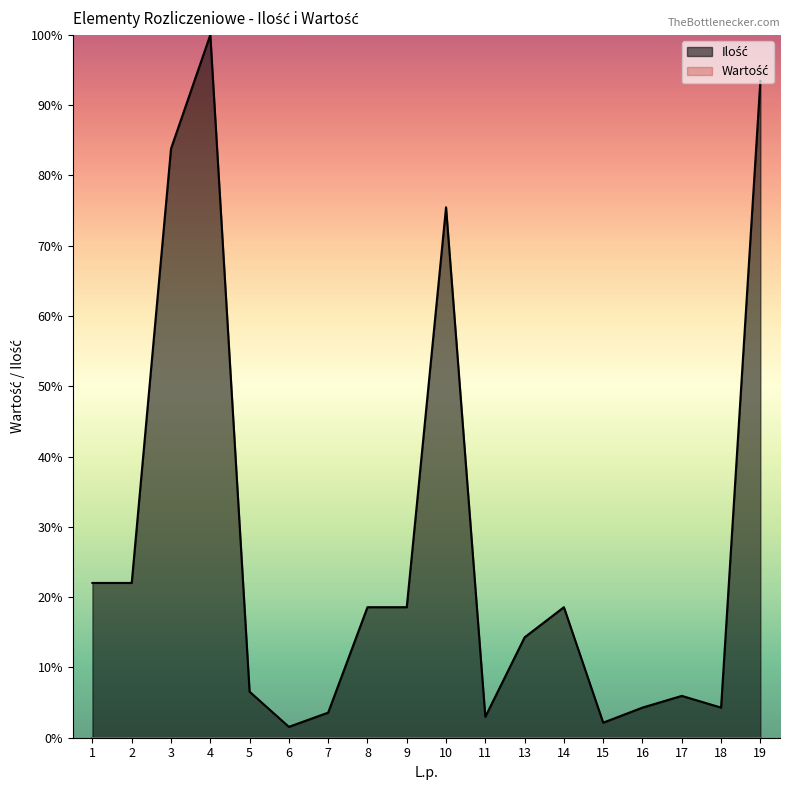

How many categories are shown in the chart?

18